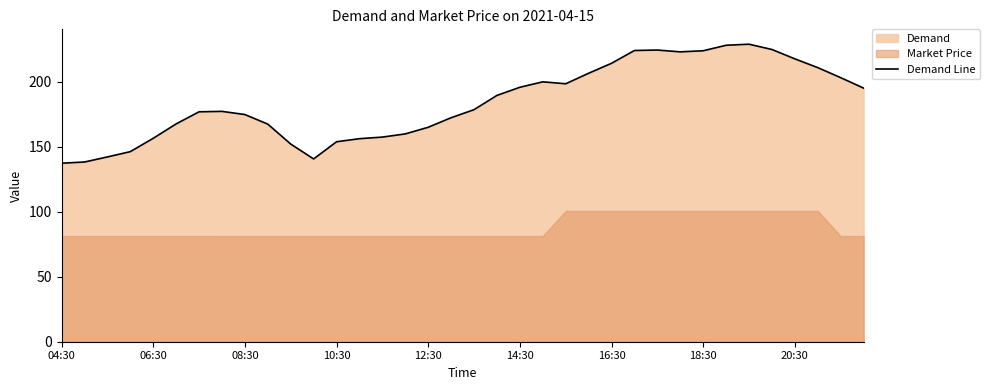

The Demand Line series shows 81.9 at 06:30. True or false?

False